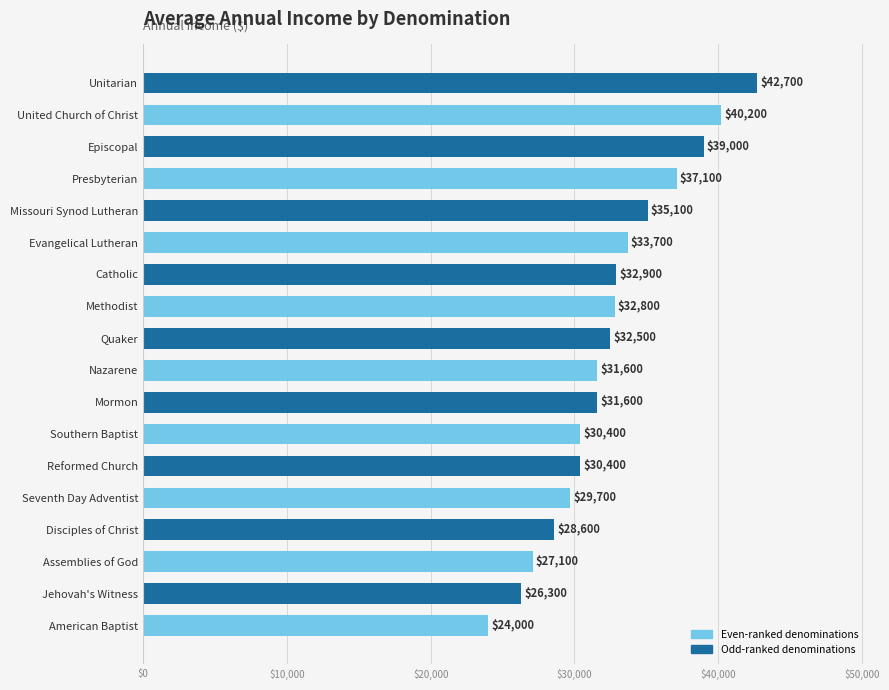

What is the maximum value shown in the chart?

42700